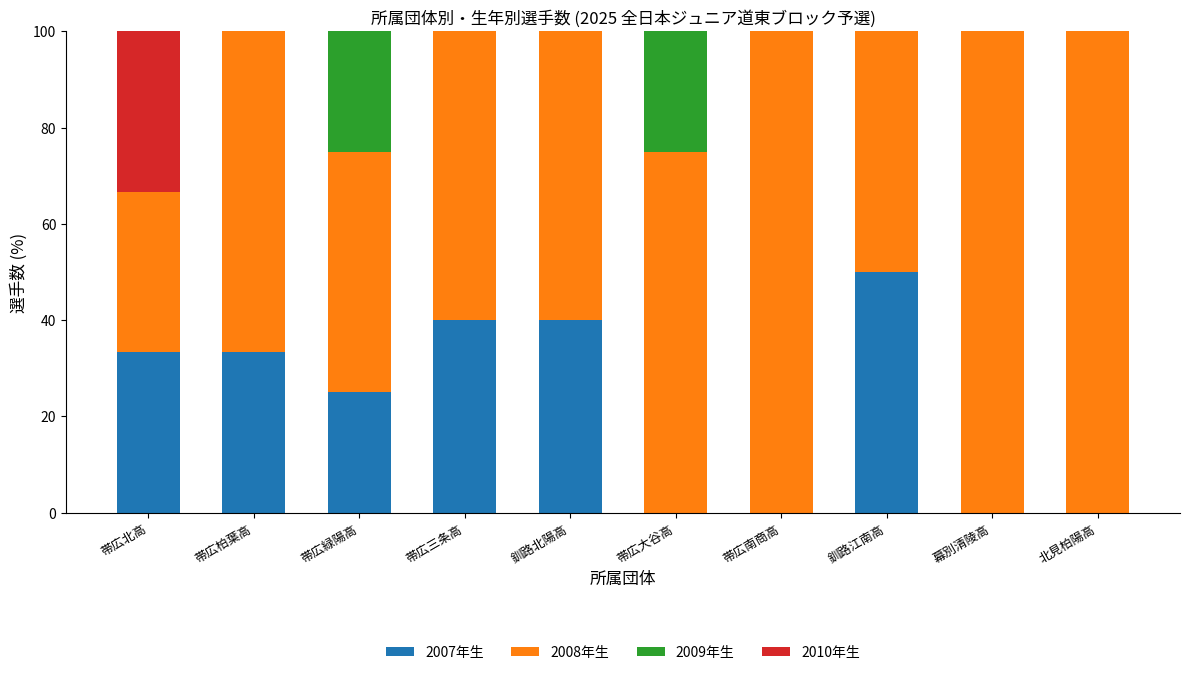

What is the highest value of the 2007年生 series?

50.0